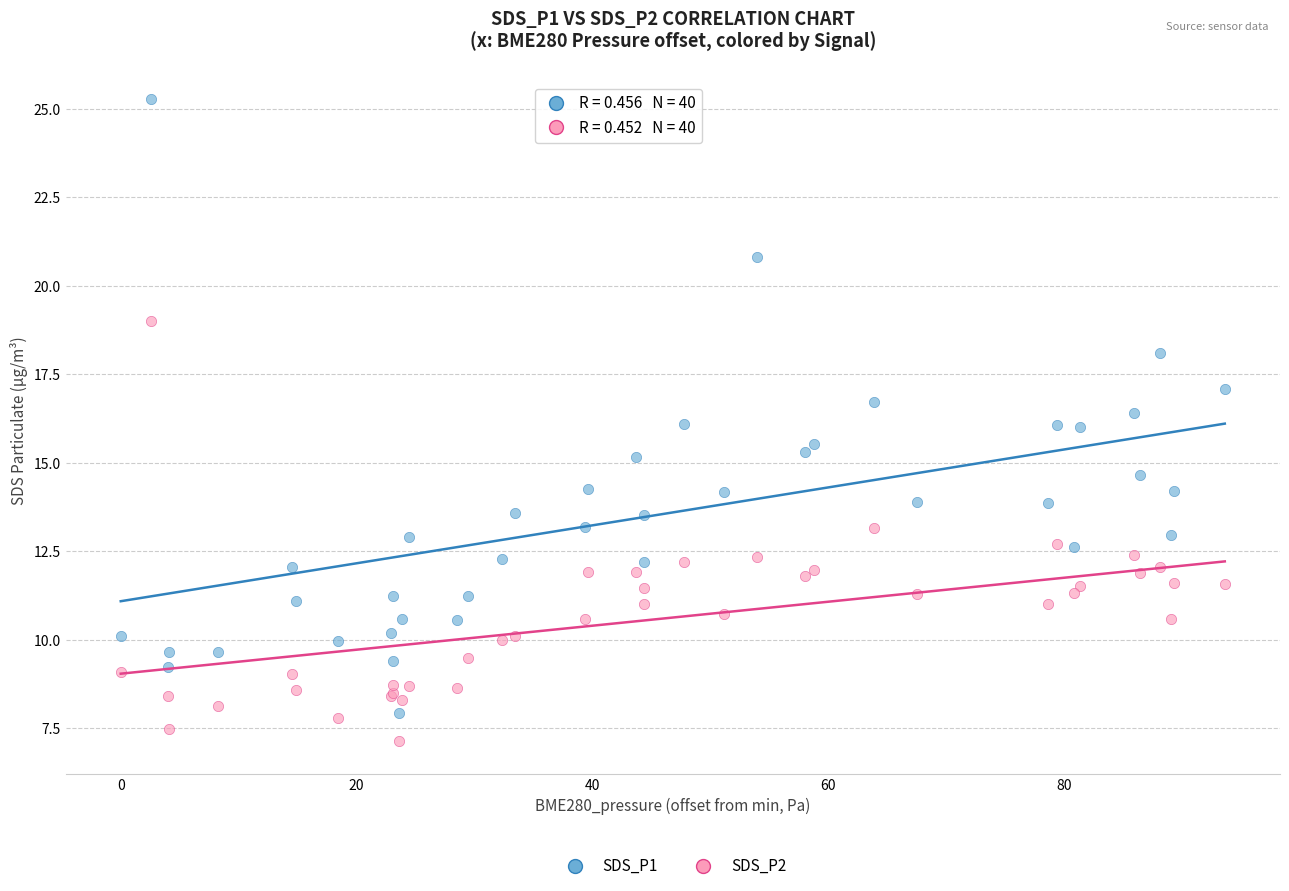

What are all the series names shown in the legend?

SDS_P1, SDS_P2